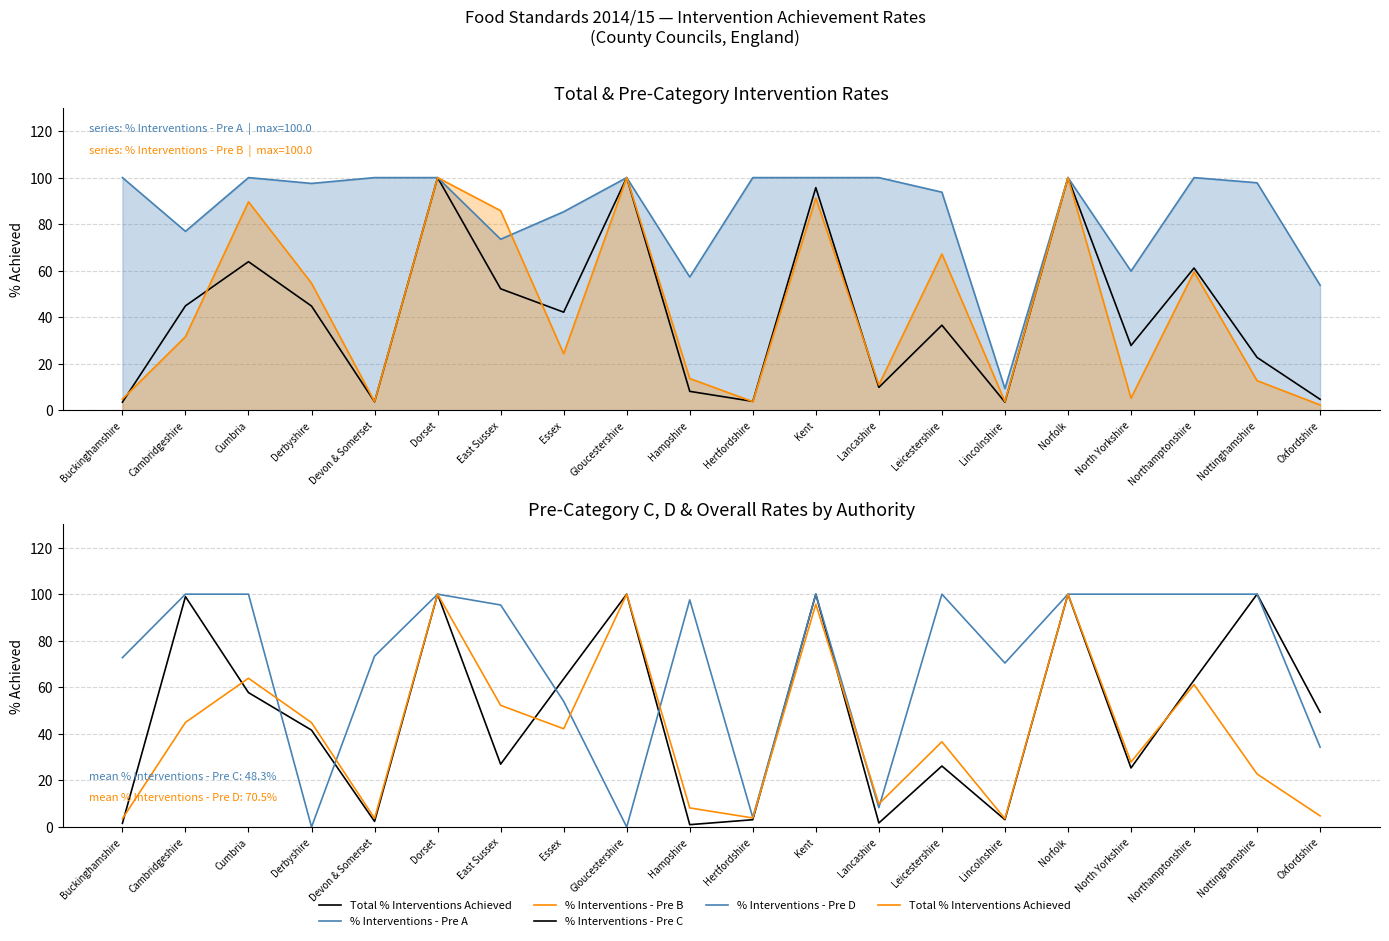

What is the sum of the % Interventions - Pre C values at Lincolnshire and North Yorkshire?

28.5